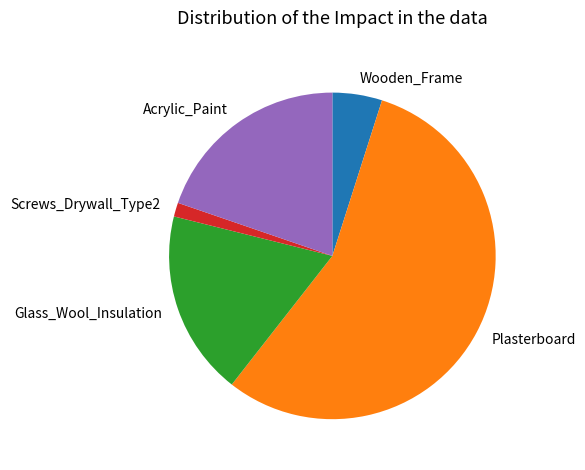

What is the smallest slice in the pie chart?

Screws_Drywall_Type2